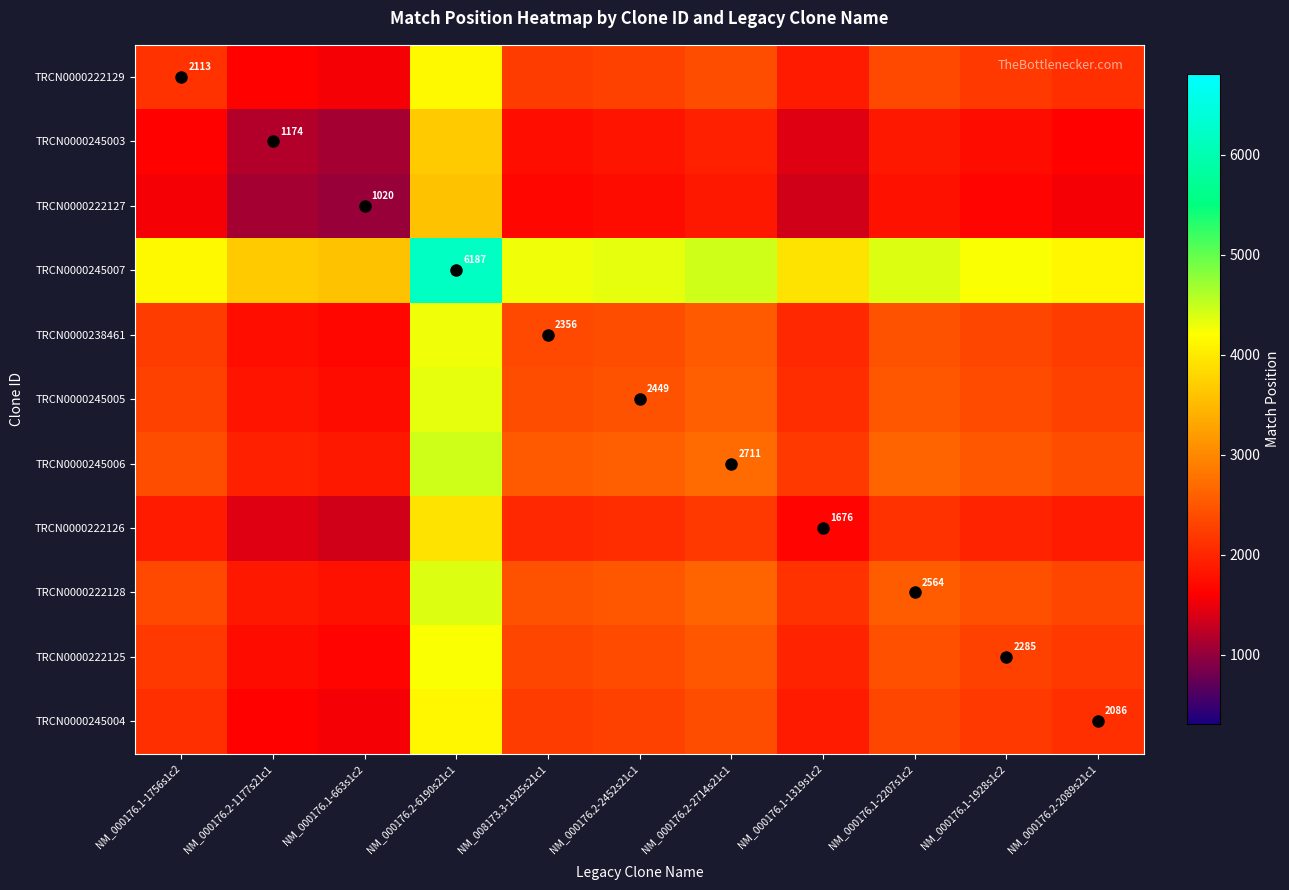

The value of TRCN0000245004 at NM_000176.2-2089s21c1 is 2086.0. True or false?

True